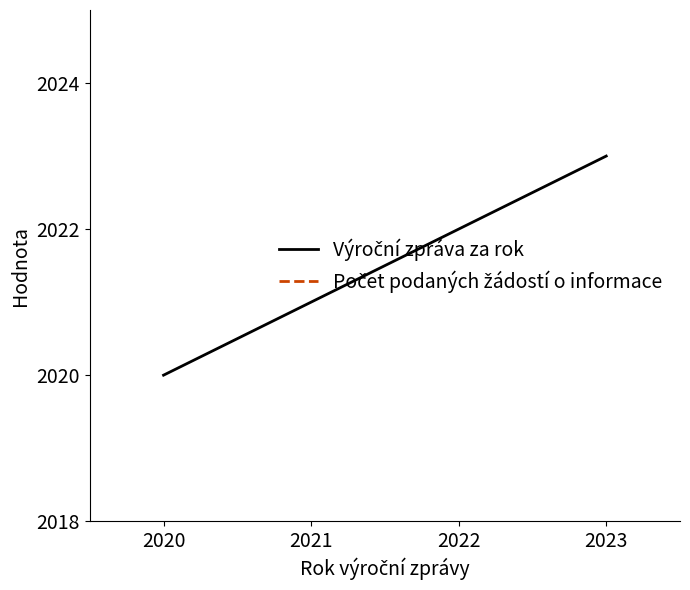

How many data points in Výroční zpráva za rok are above 2022?

1